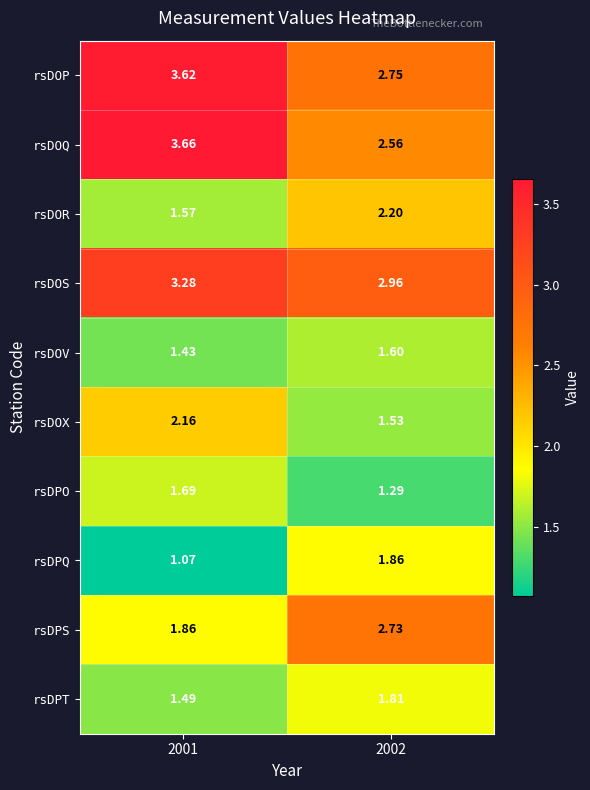

Is the value of rsDOV at 2002 greater than the value of rsDPT at 2001?

Yes